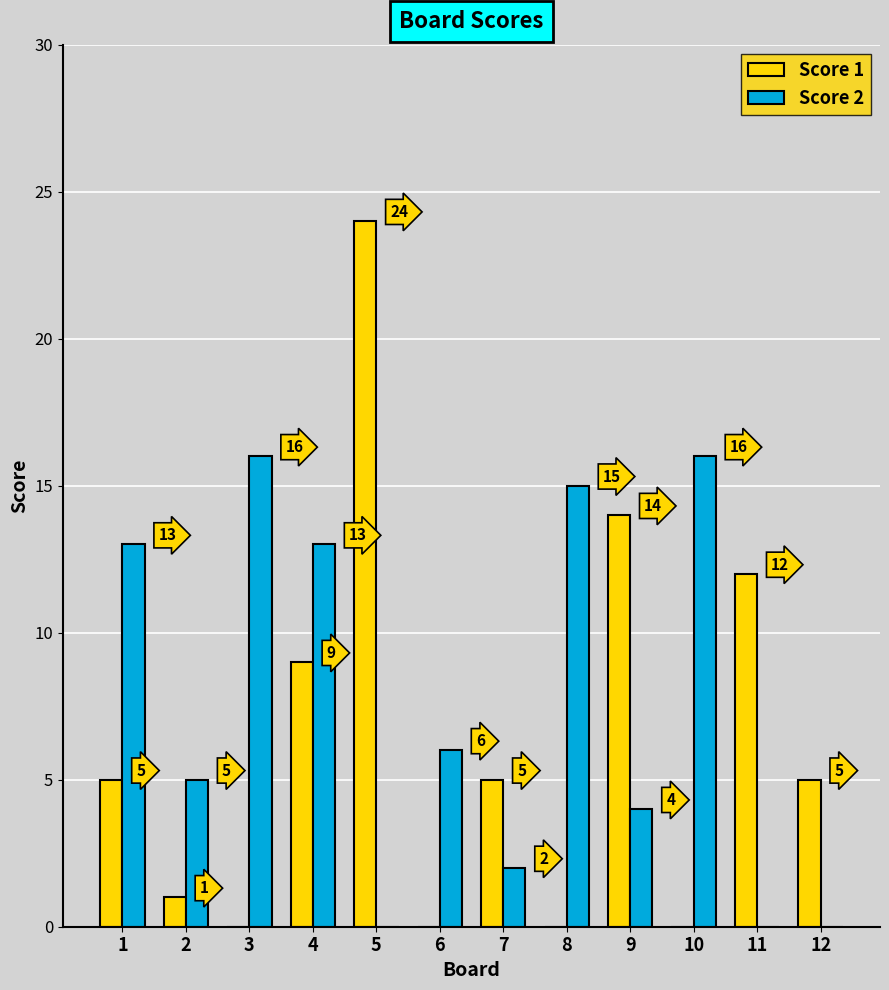

At which label does Score 1 reach its peak?

5